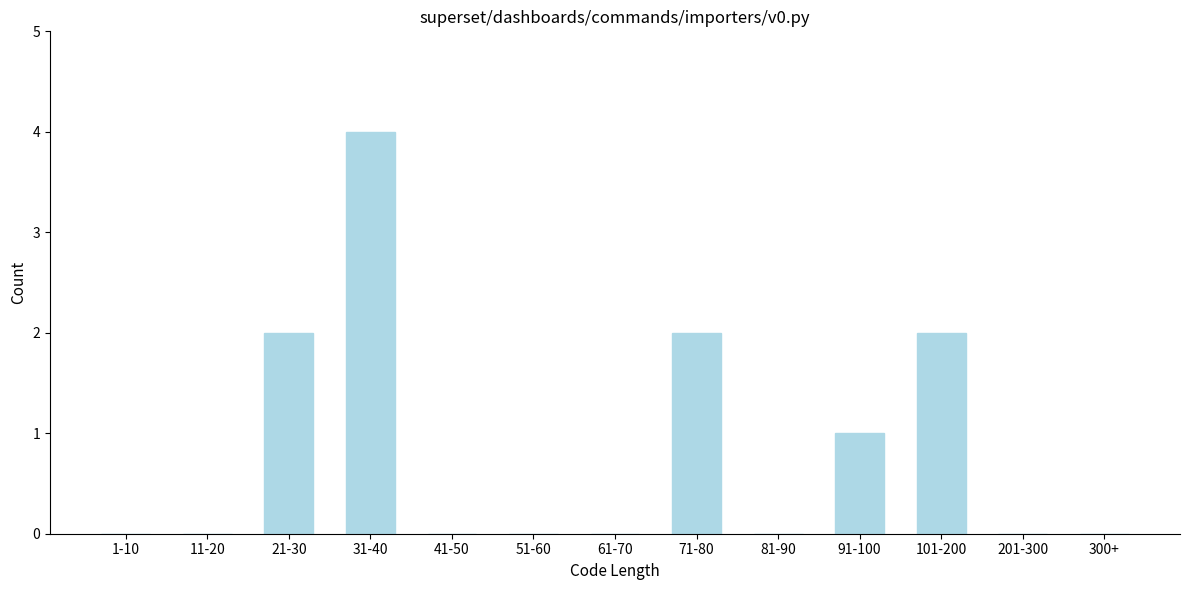

Reading left to right, transcribe all the data shown in this chart.

1-10=0	11-20=0	21-30=2	31-40=4	41-50=0	51-60=0	61-70=0	71-80=2	81-90=0	91-100=1	101-200=2	201-300=0	300+=0